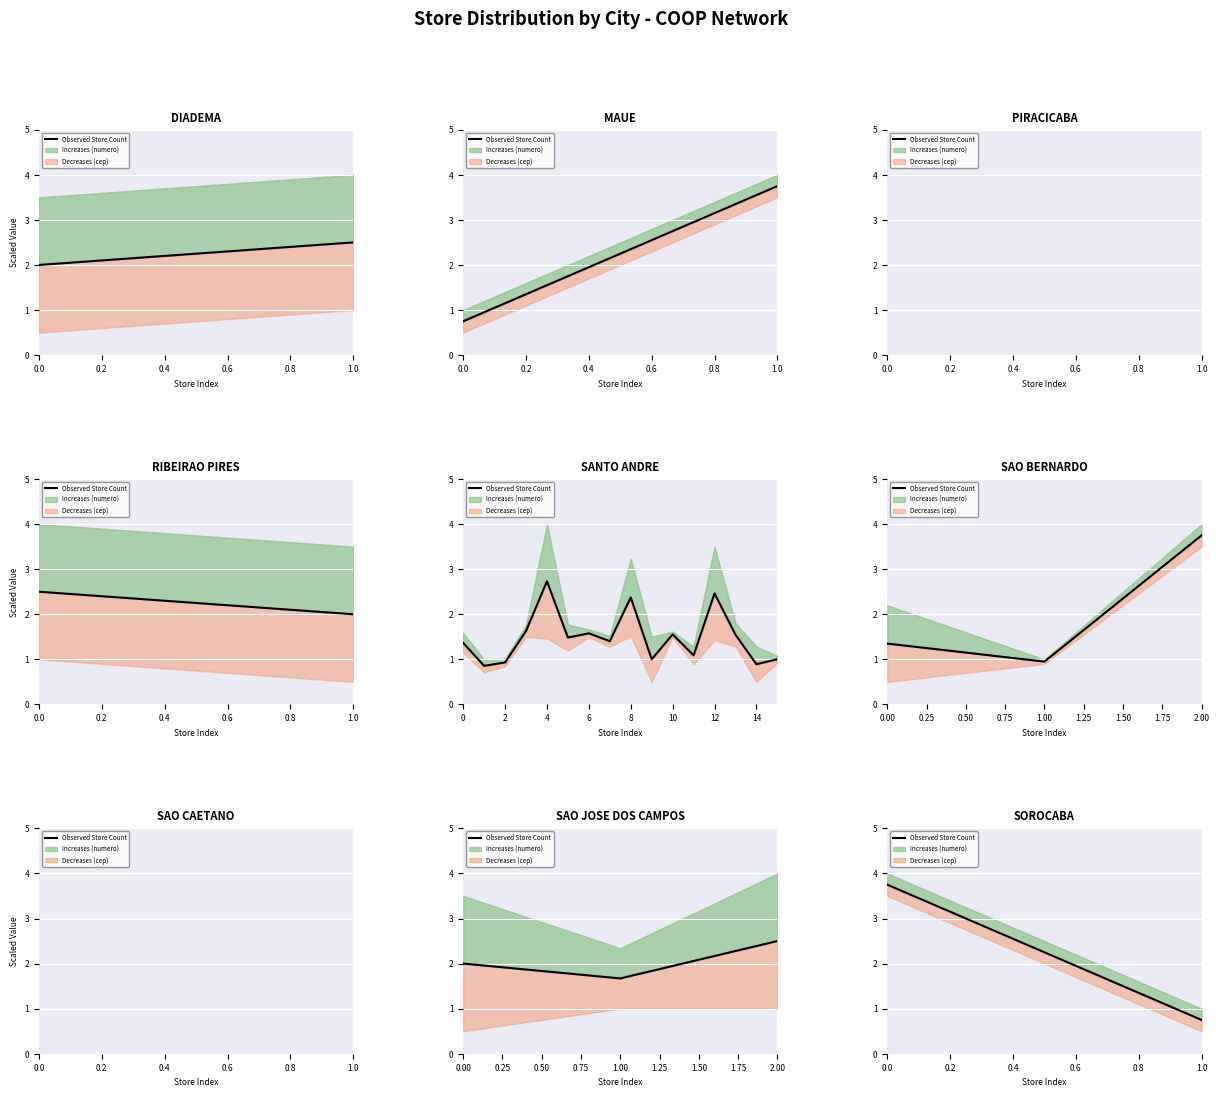

What is the value of the 2nd point from the left?

0.8